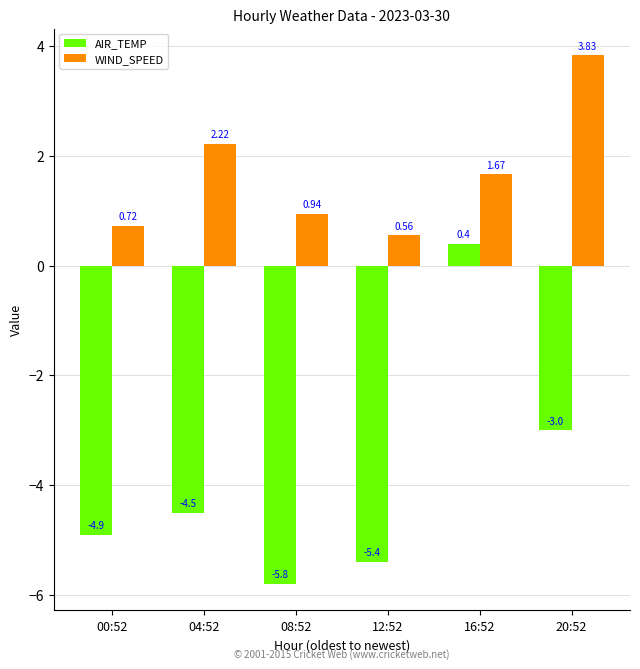

At how many categories does at least one series exceed -4?

6